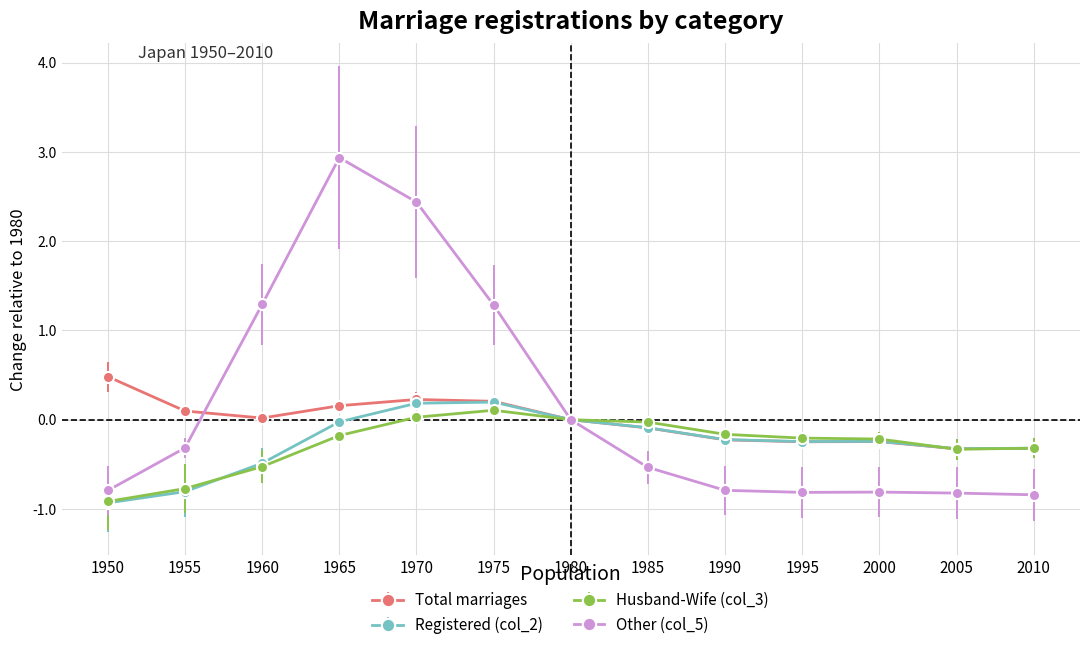

True or false: Other (col_5) has more than 0 interior local peaks.

True